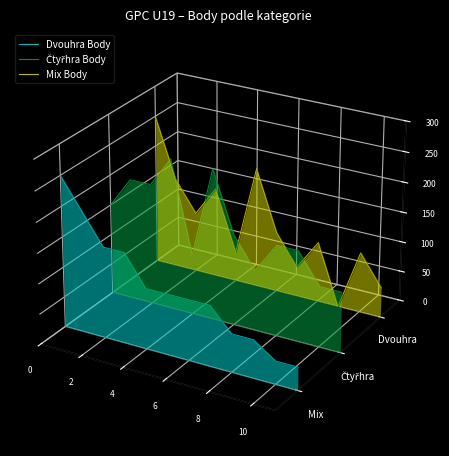

What is the value of the Dvouhra Body point at the 12th from the left?

-0.1